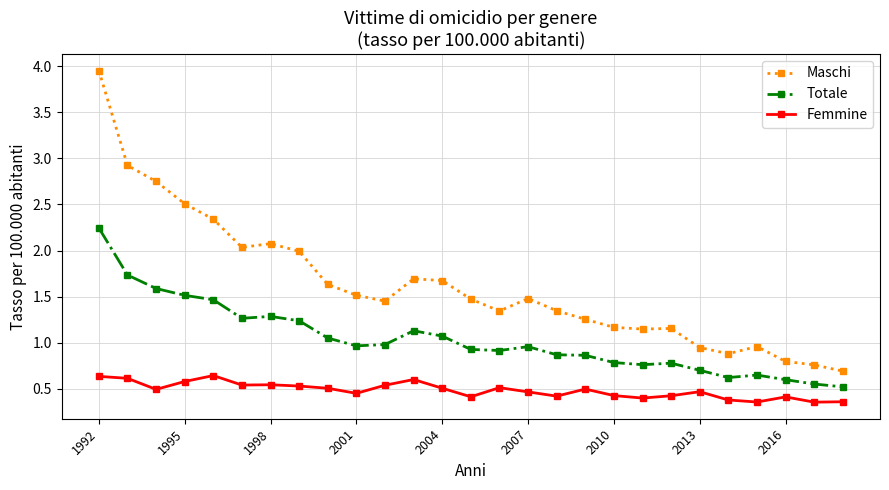

What is the value of the Maschi point at the 13th from the left?

1.7